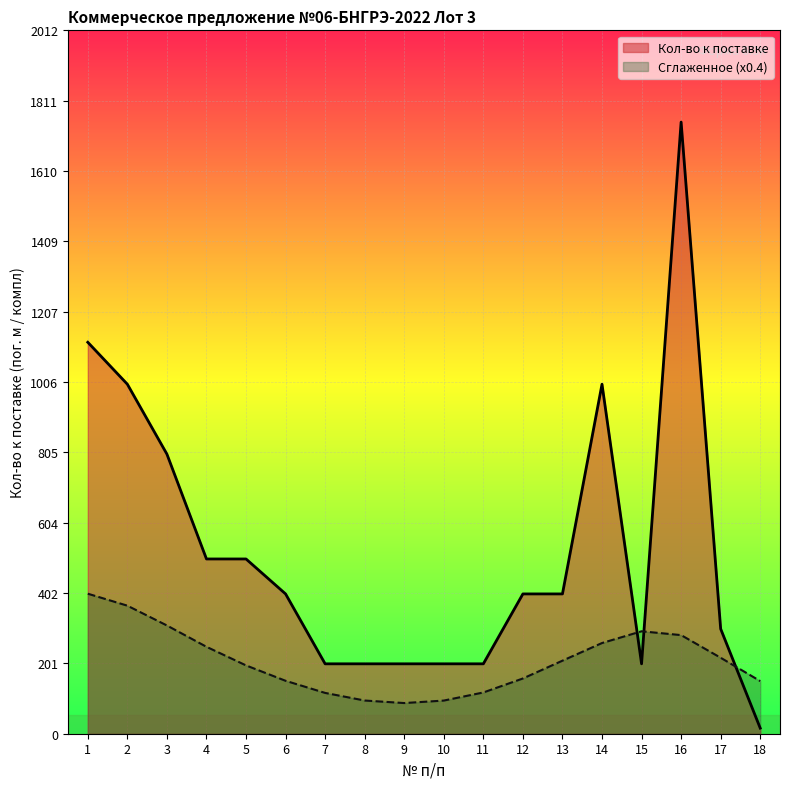

Which category has the highest value in the Кол-во к поставке series?

16